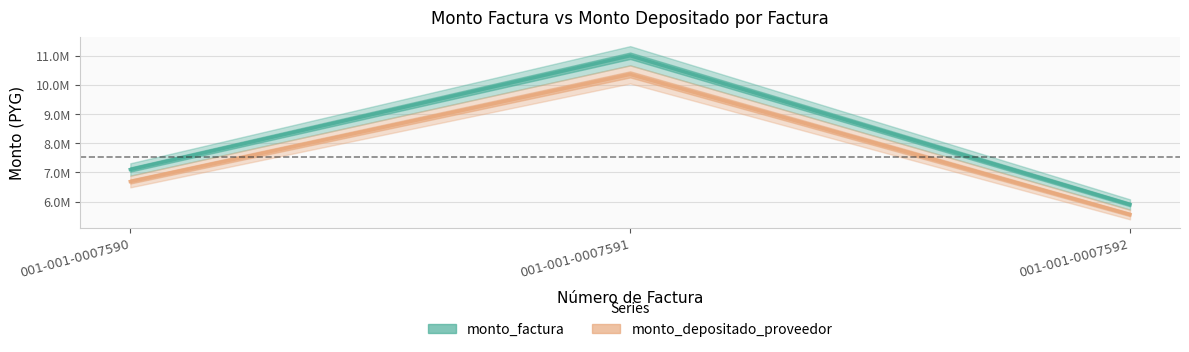

Reading right to left, transcribe all the data shown in this chart.

monto_factura: 001-001-0007592=5900000	001-001-0007591=11000000	001-001-0007590=7100000
monto_depositado_proveedor: 001-001-0007592=5557371	001-001-0007591=10361200	001-001-0007590=6687684